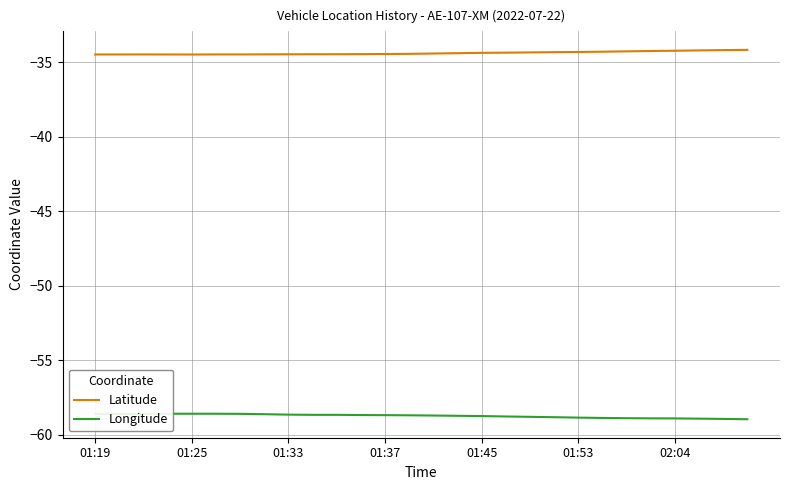

Which series has the largest total across all categories?

Latitude